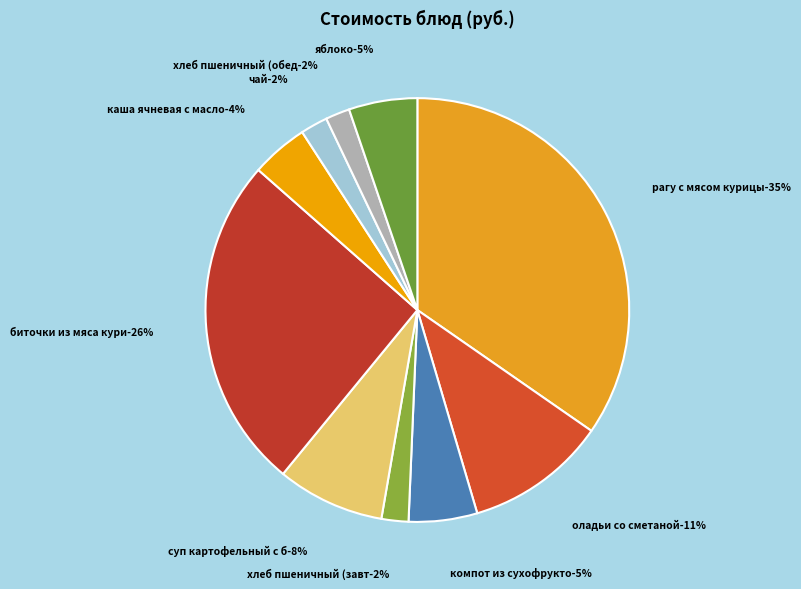

What is the total percentage of каша ячневая с маслом and суп картофельный с бобовыми?

12.6%